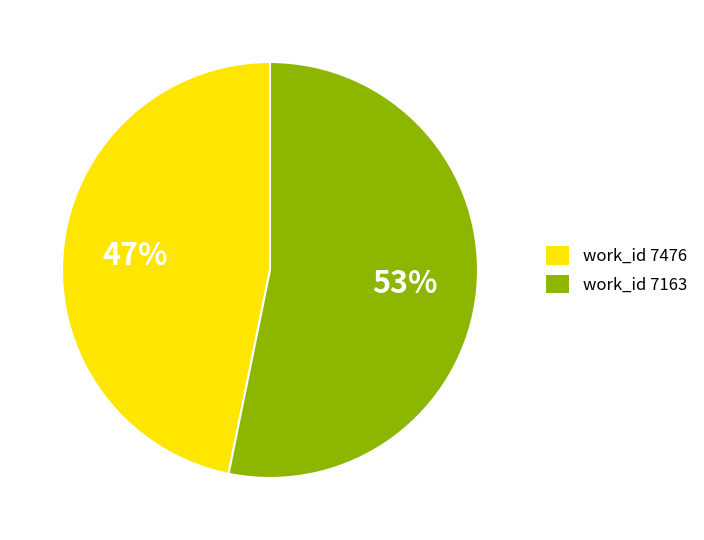

To the nearest percent, what percentage of the pie is work_id 7476?

47%